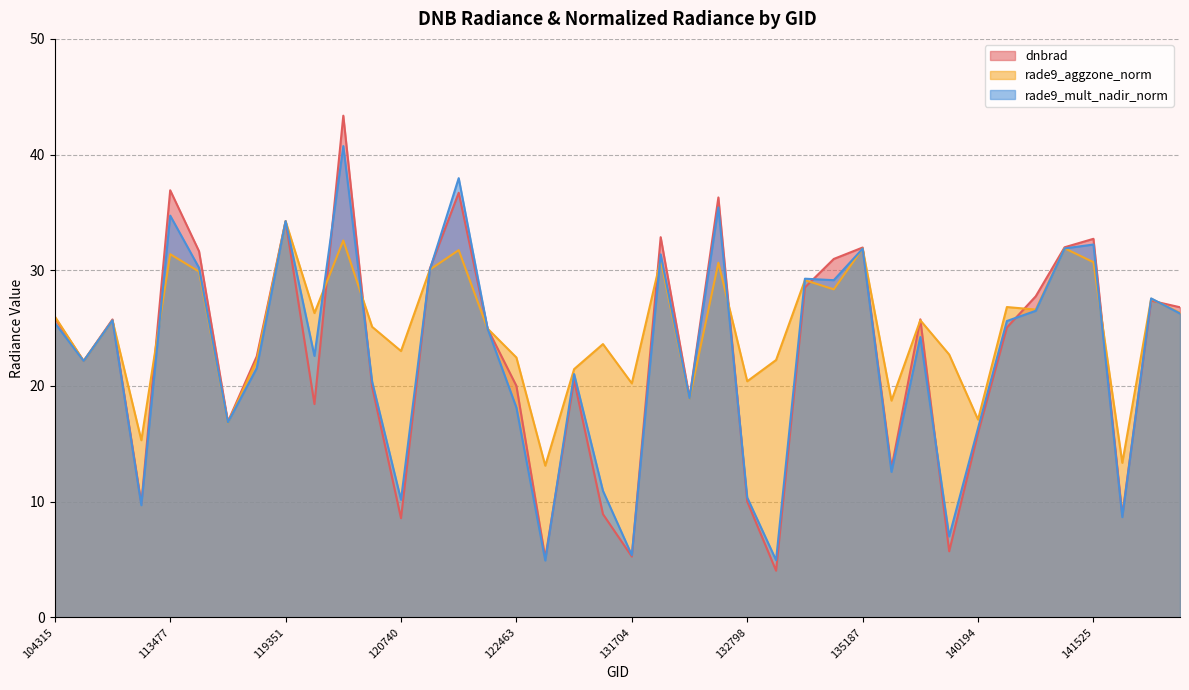

At which category is the sum across all series the highest?

119873